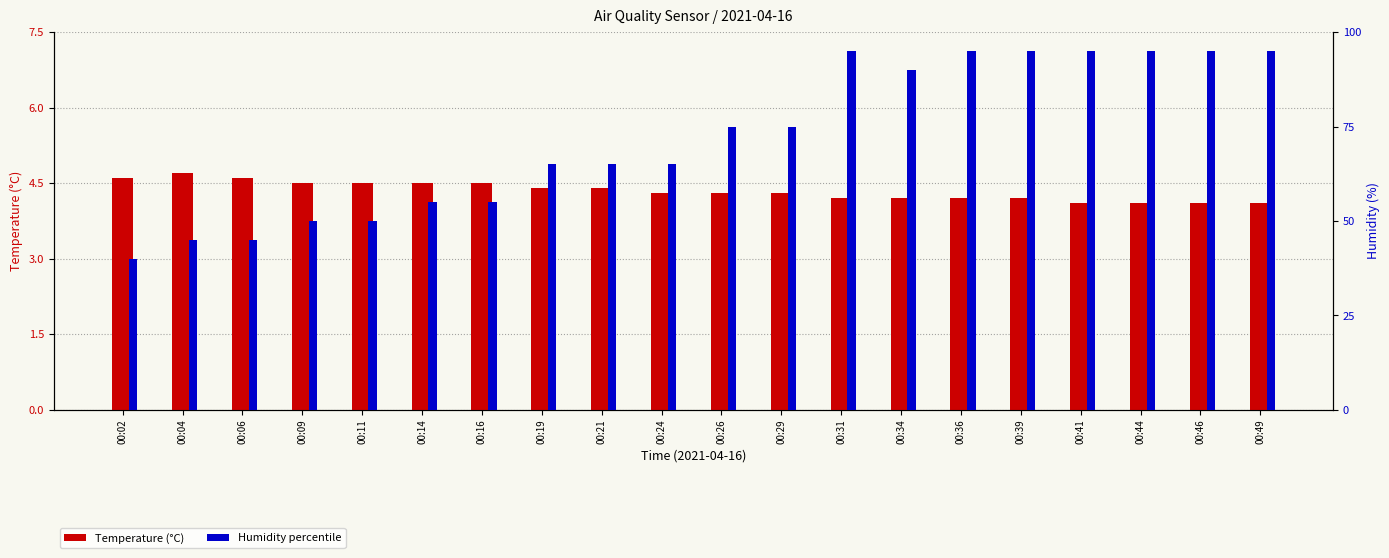

Reading left to right, list all the values displayed in this chart.

Temperature (°C): 4.6	4.7	4.6	4.5	4.5	4.5	4.5	4.4	4.4	4.3	4.3	4.3	4.2	4.2	4.2	4.2	4.1	4.1	4.1	4.1
Humidity percentile: 40.0	45.0	45.0	50.0	50.0	55.0	55.0	65.0	65.0	65.0	75.0	75.0	95.0	90.0	95.0	95.0	95.0	95.0	95.0	95.0